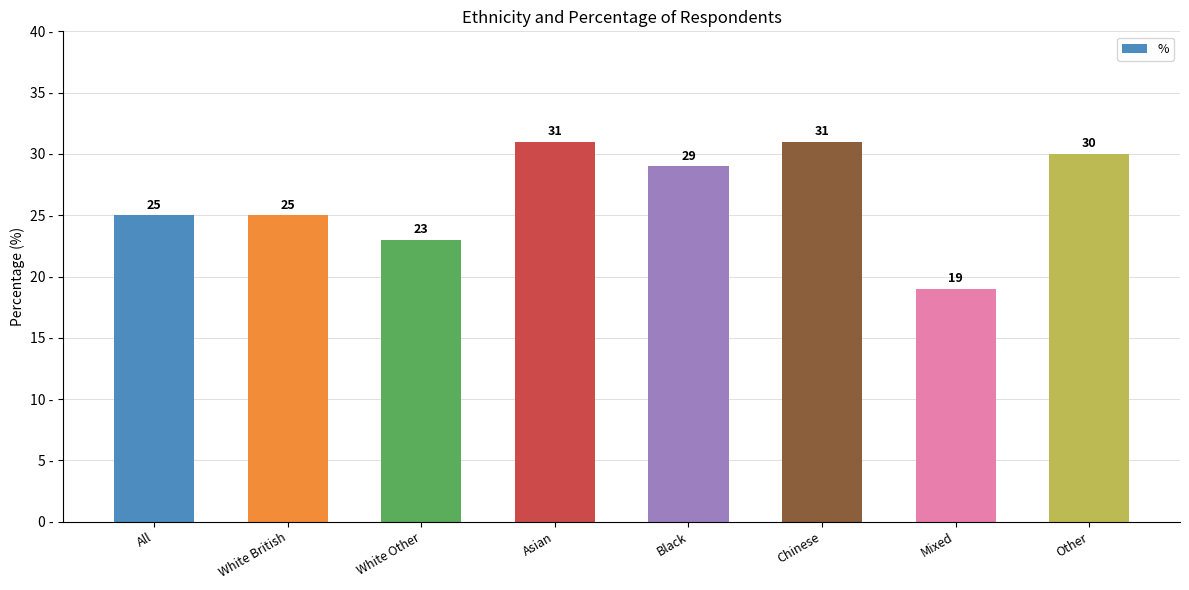

What is the ratio of the value at White British to the value at Black?

0.9